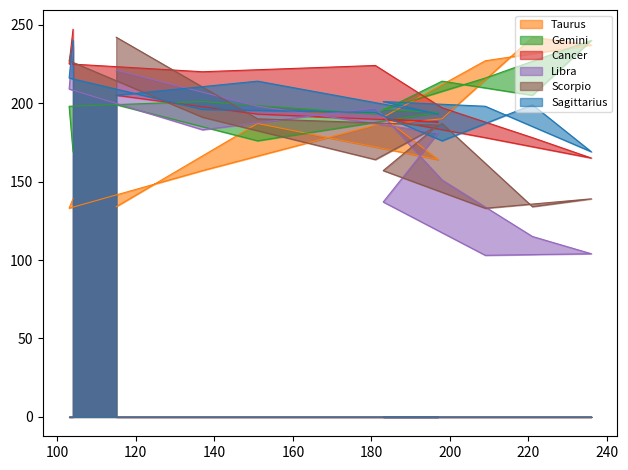

What is the difference between the highest and lowest values at 198?

63